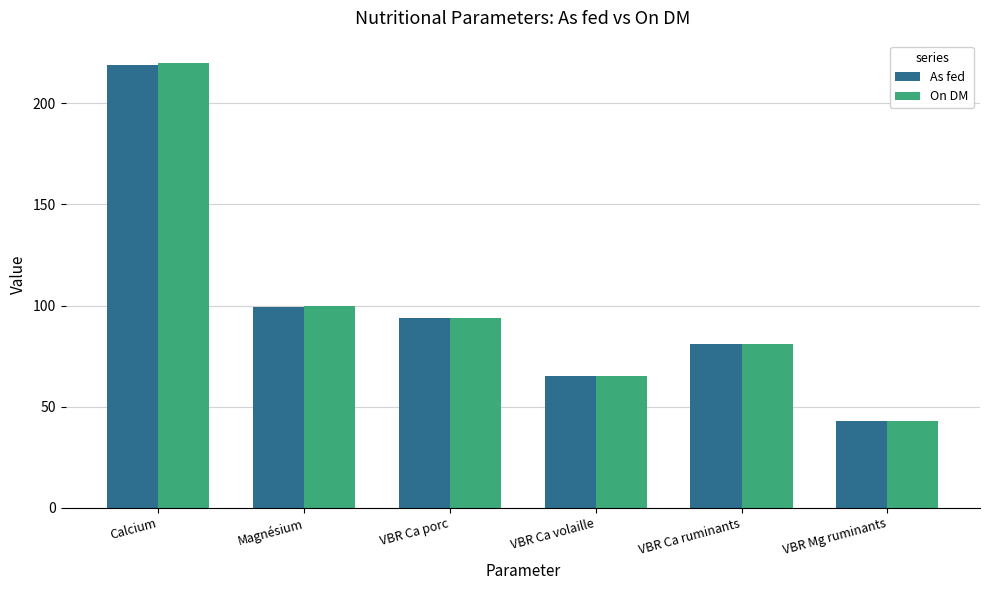

What position from the left is VBR Ca ruminants?

5